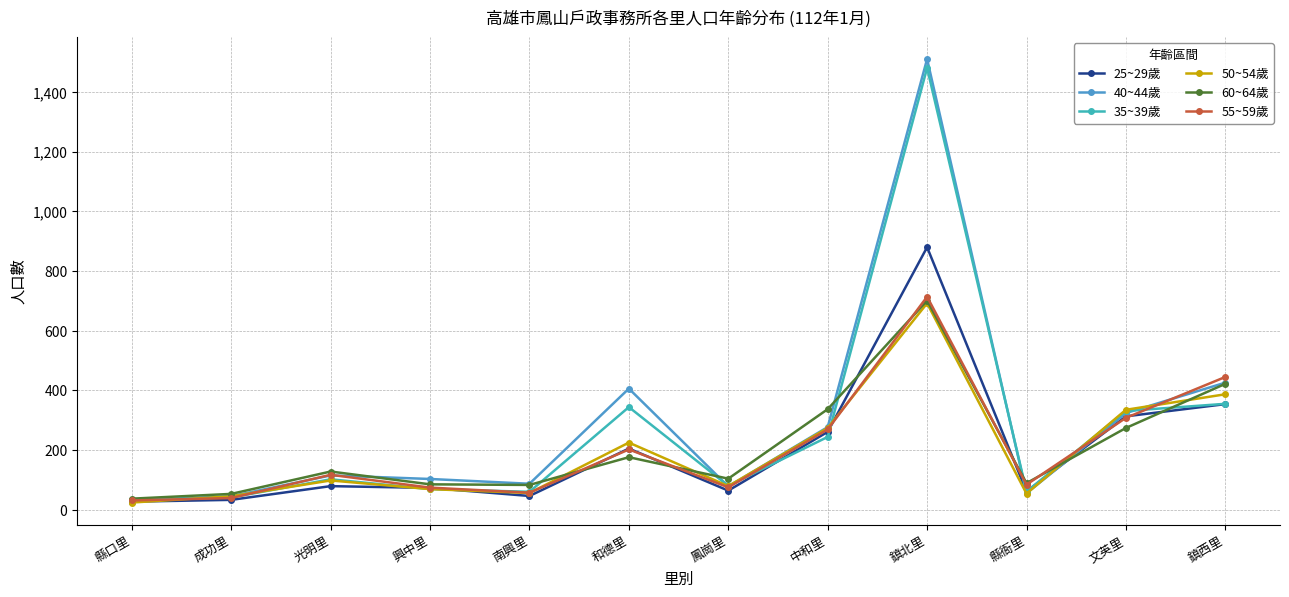

At which label does 35~39歲 reach its peak?

鎮北里